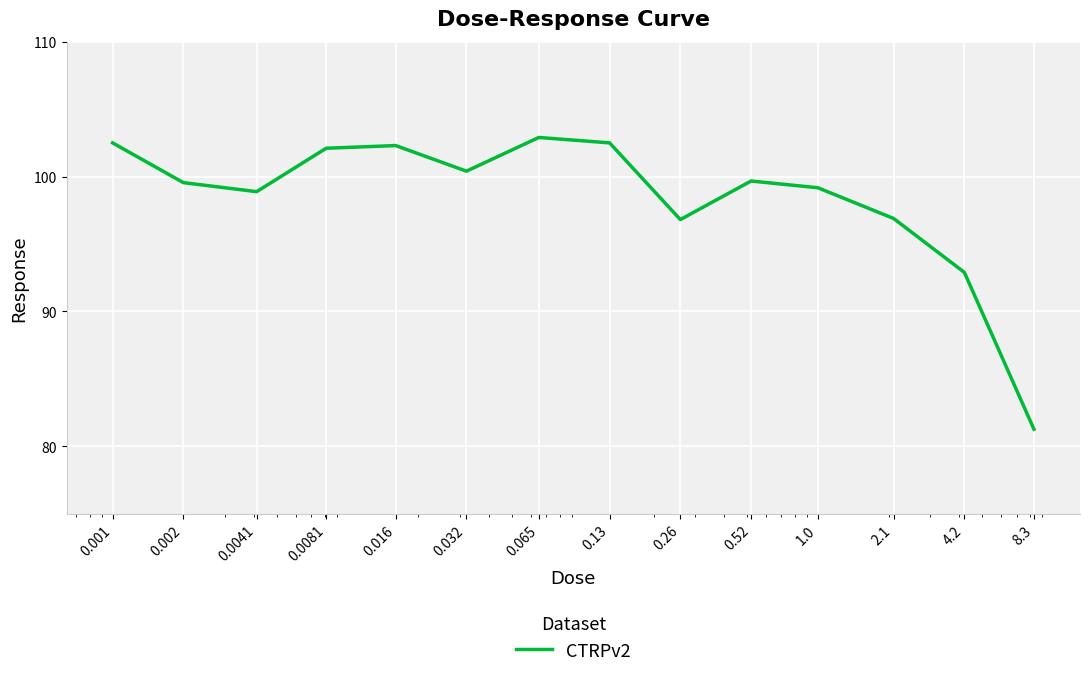

What is the difference between the maximum and minimum values?

21.6